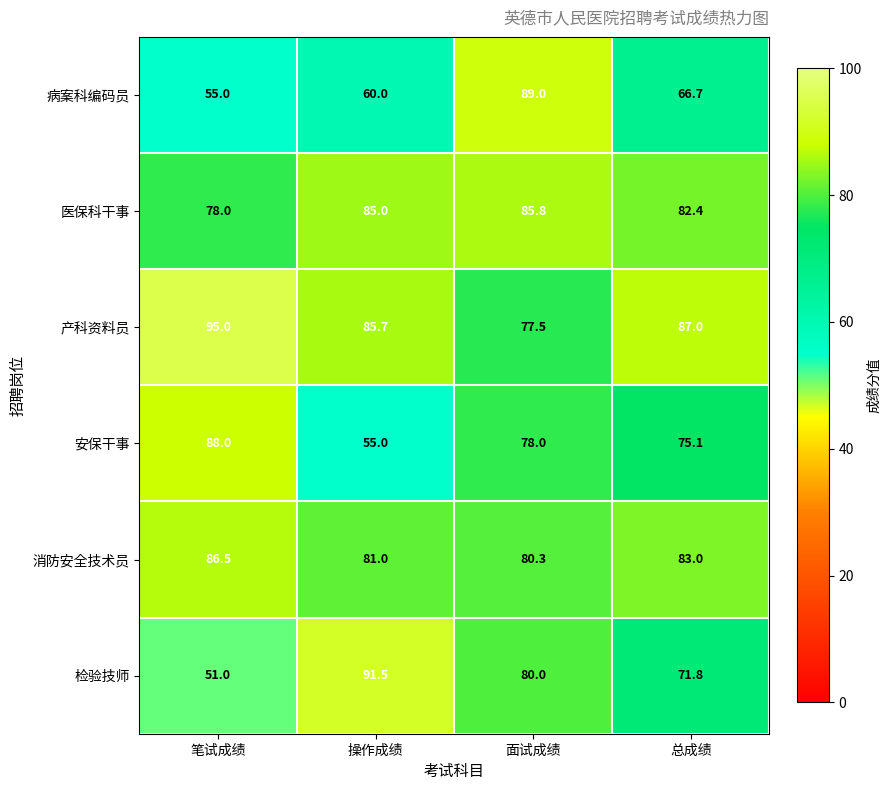

What is the total value across all series at 操作成绩?

458.2